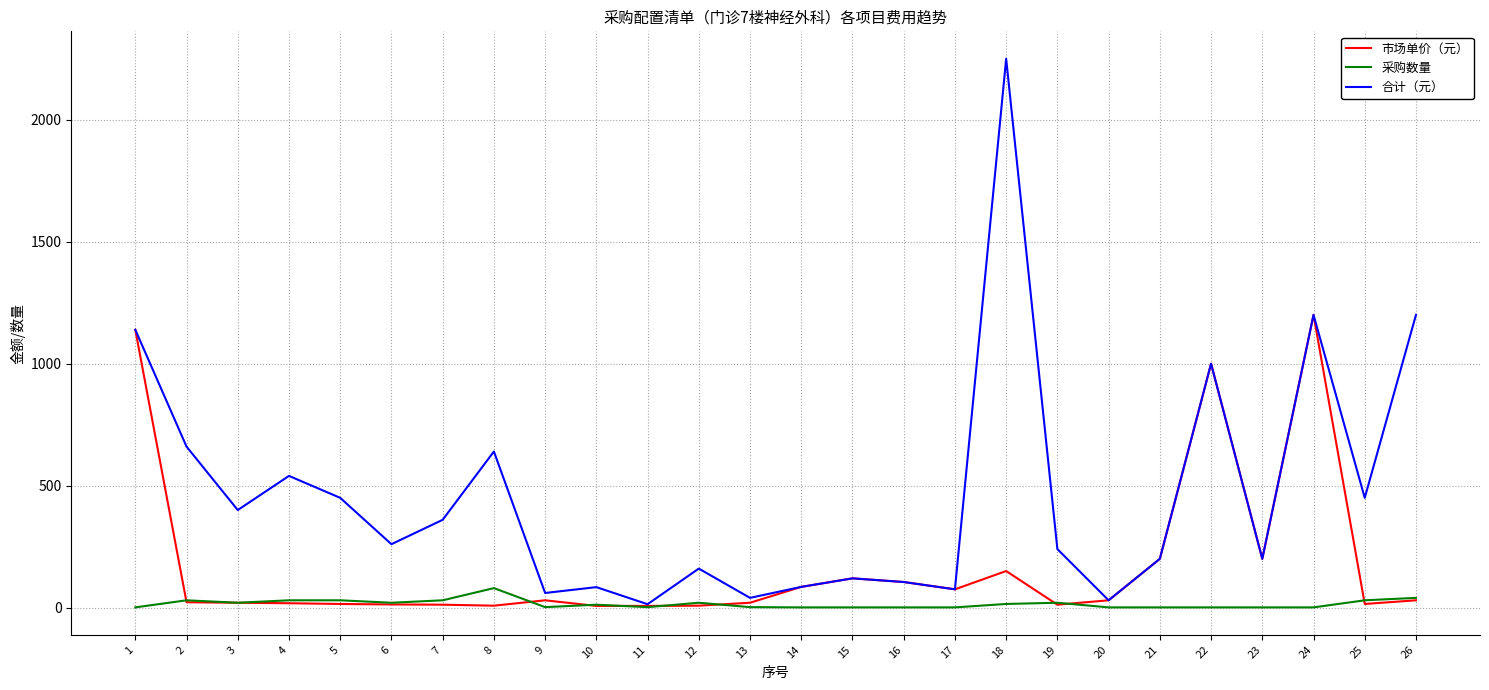

Rank the series at 18 from lowest to highest value.

采购数量, 市场单价（元）, 合计（元）